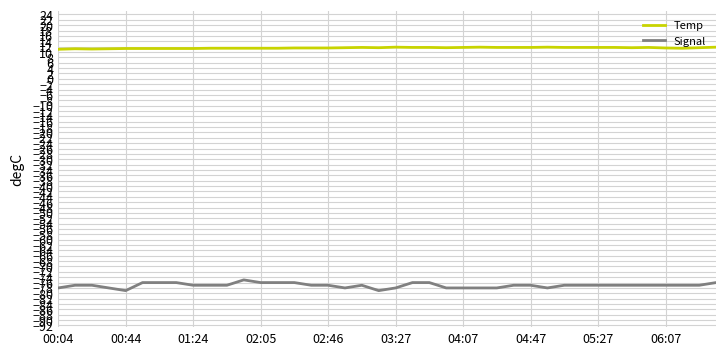

What is the minimum value for Signal?

-79.0